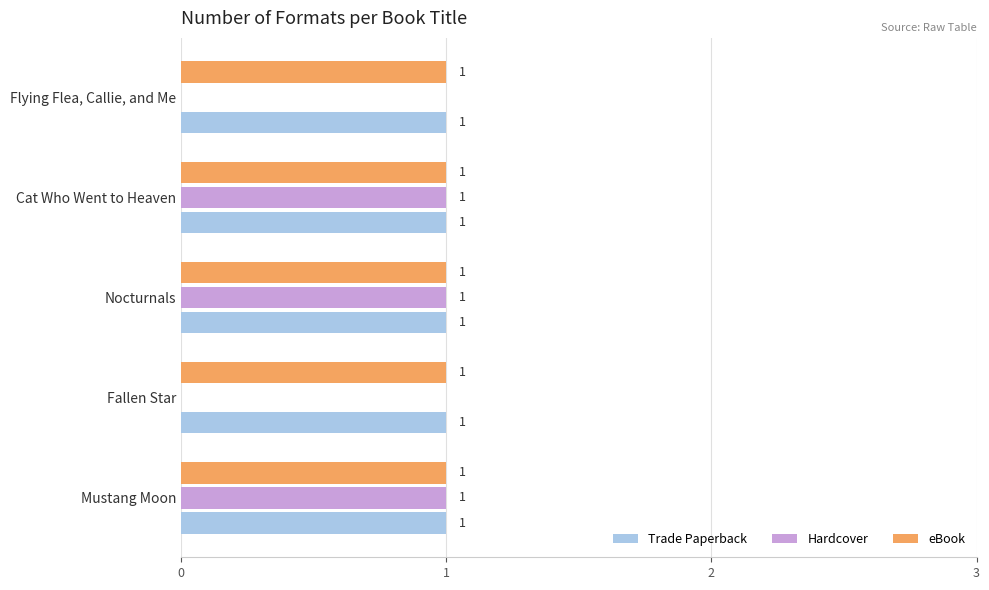

Which series has the widest spread of values?

Hardcover